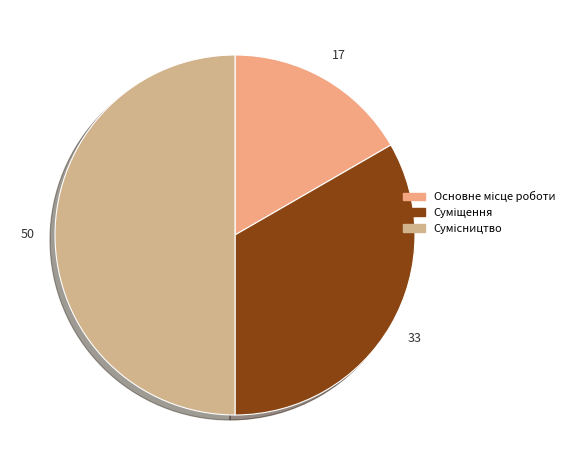

How many segments does this pie chart have?

3